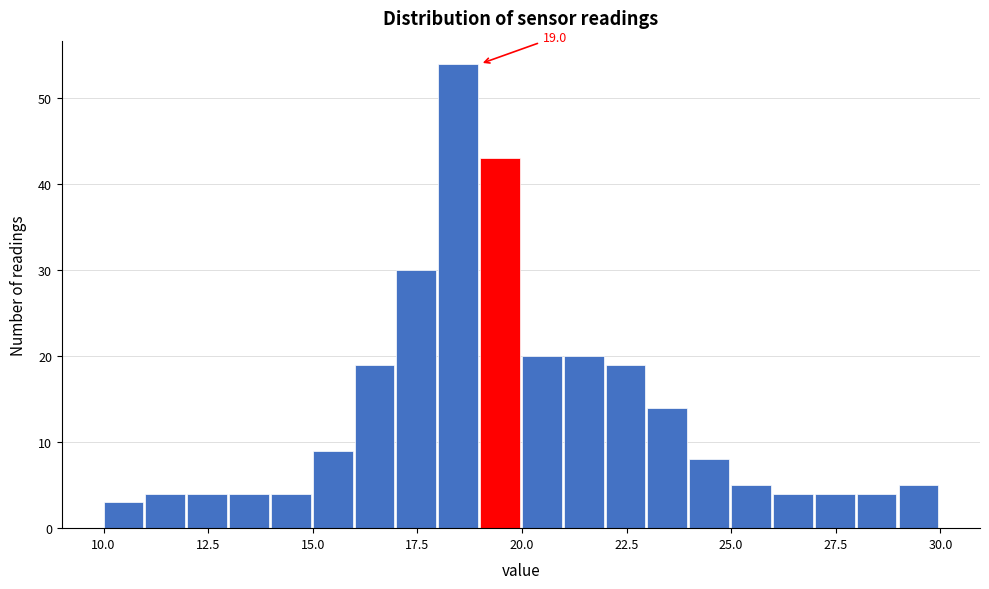

Around what value on the x-axis is the tallest bar? Give the approximate position of its centre, as read against the axis.

18.5